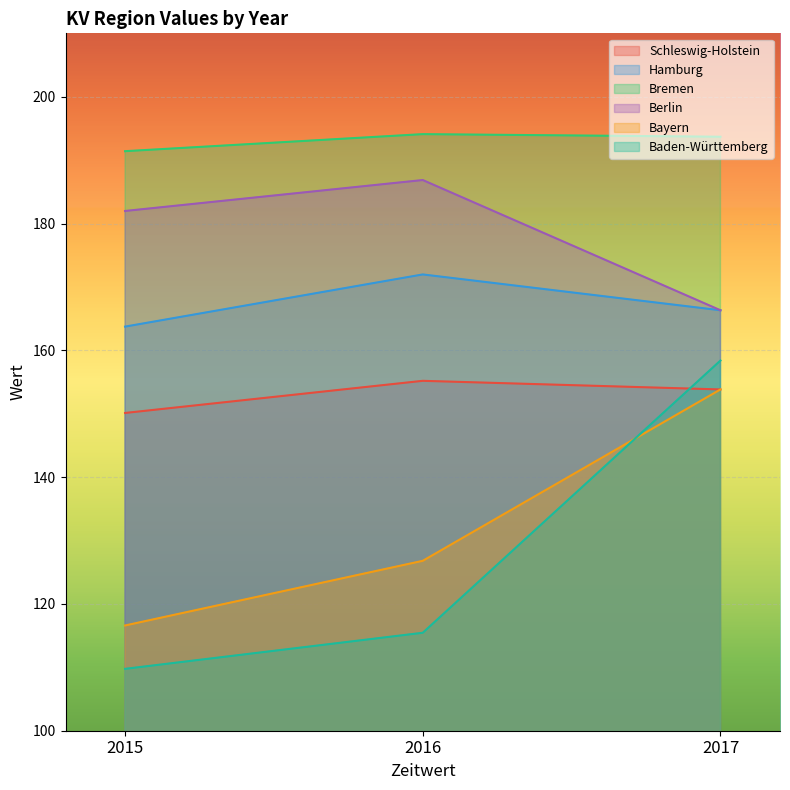

True or false: Hamburg has a value of 288.0 at 2017.

False